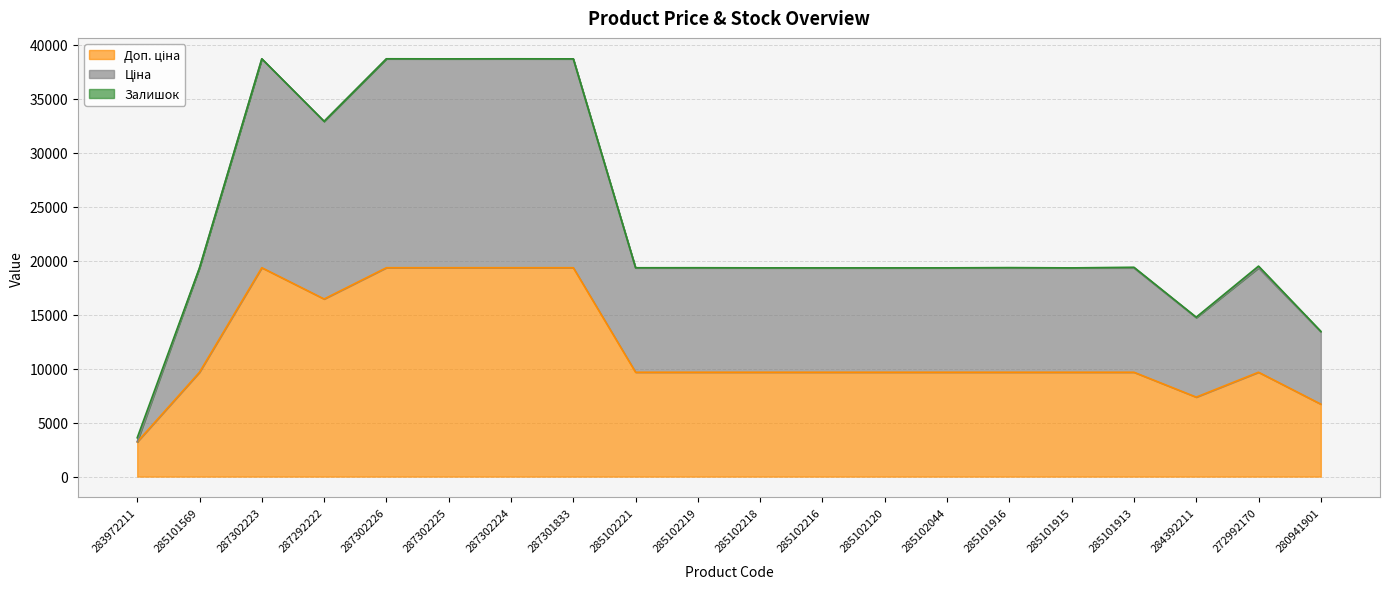

In Ціна, how many points are lower than both neighbors (excluding endpoints)?

2